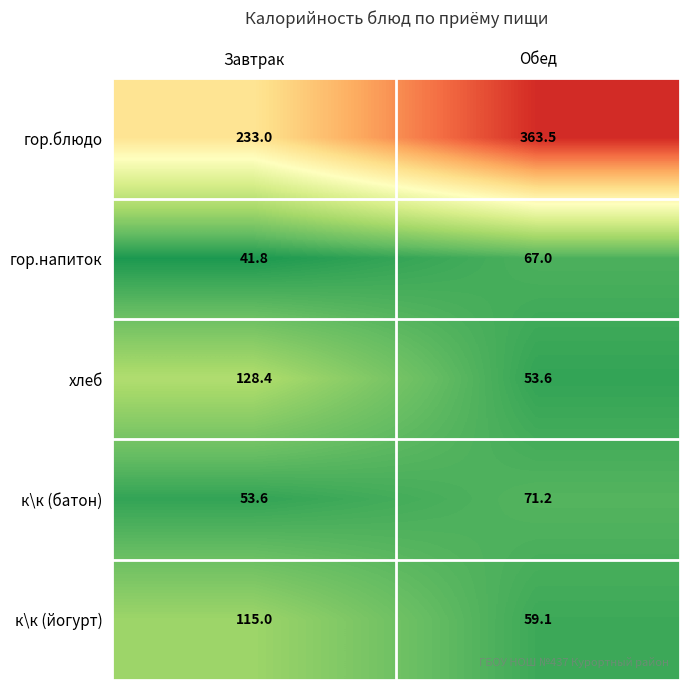

Count the number of data series in this chart.

5